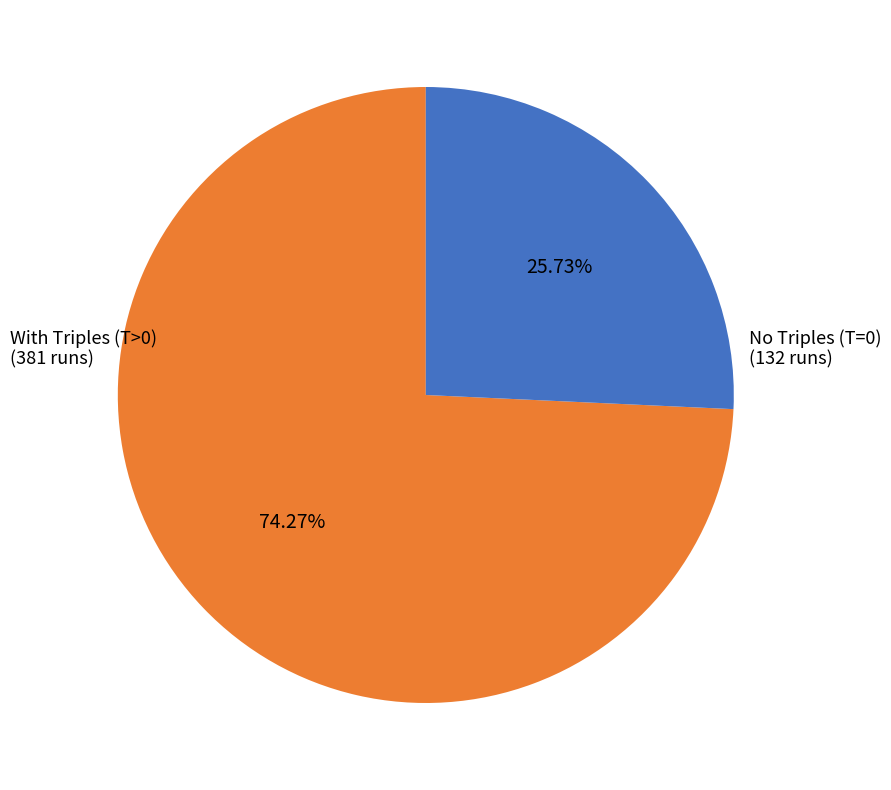

Is there a majority slice in this chart?

Yes